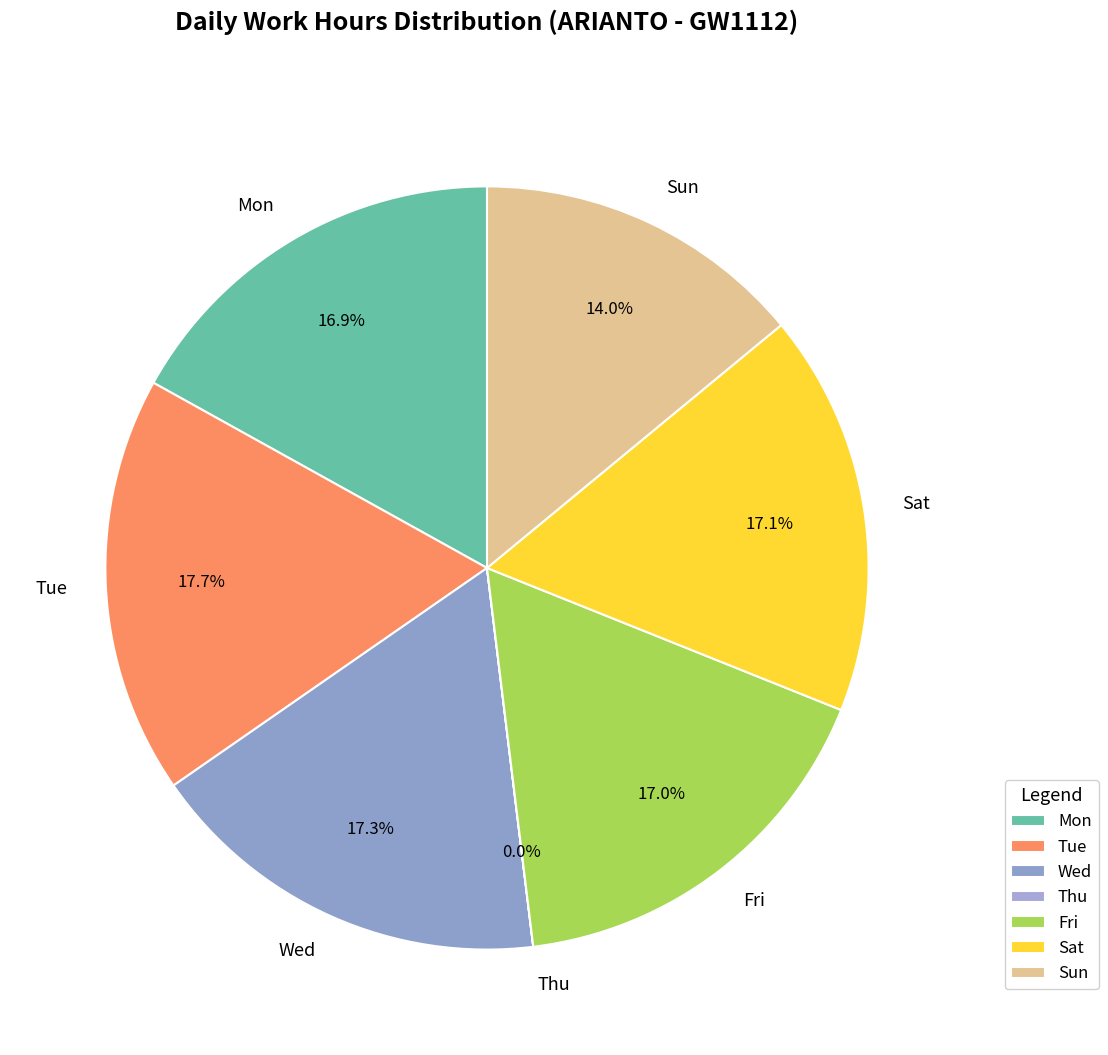

To the nearest percent, what is the combined percentage of Mon and Fri?

34%